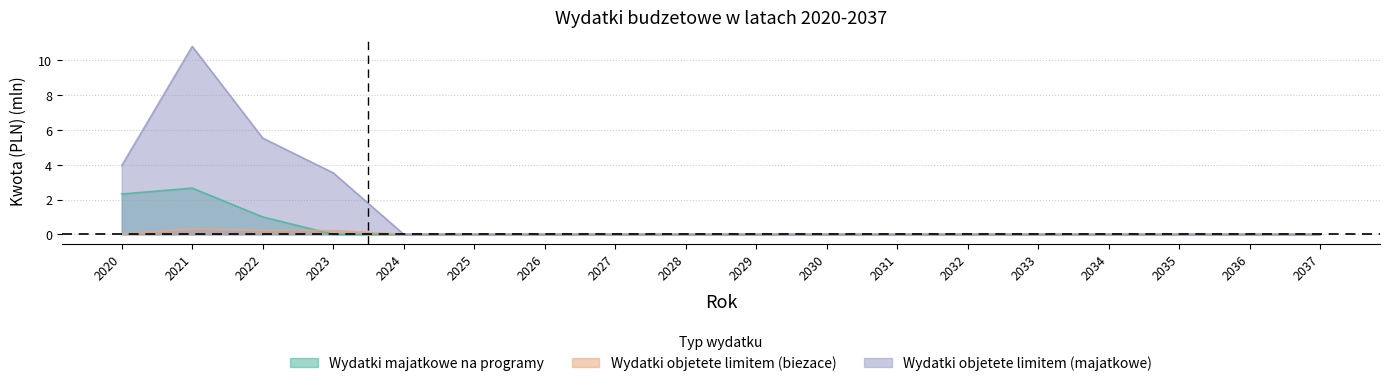

Between 2024 and 2035, which is larger?

2024